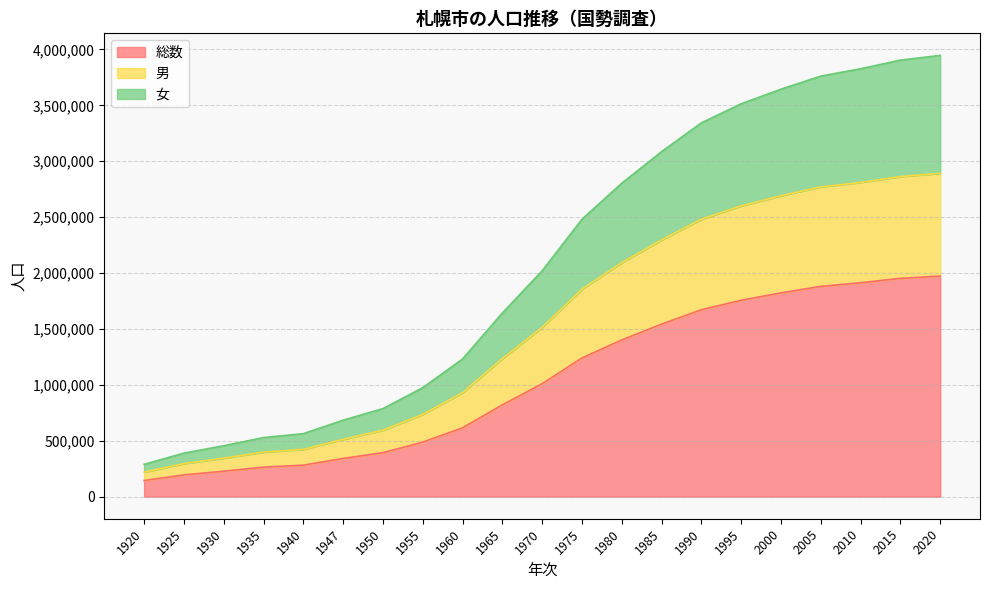

The 女 series shows 1143042 at 1947. True or false?

False